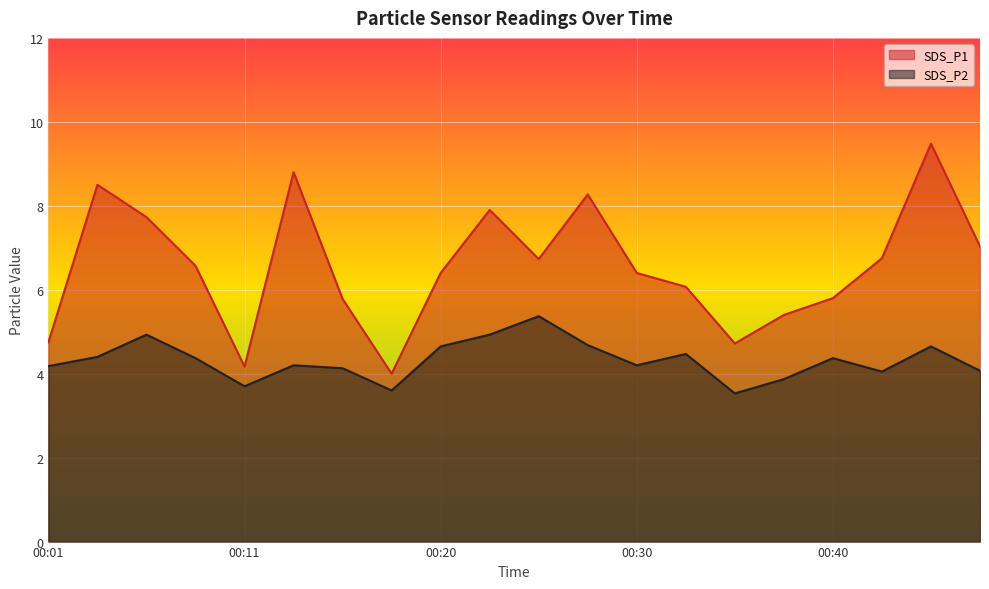

In SDS_P2, how many points are higher than both neighbors (excluding endpoints)?

6